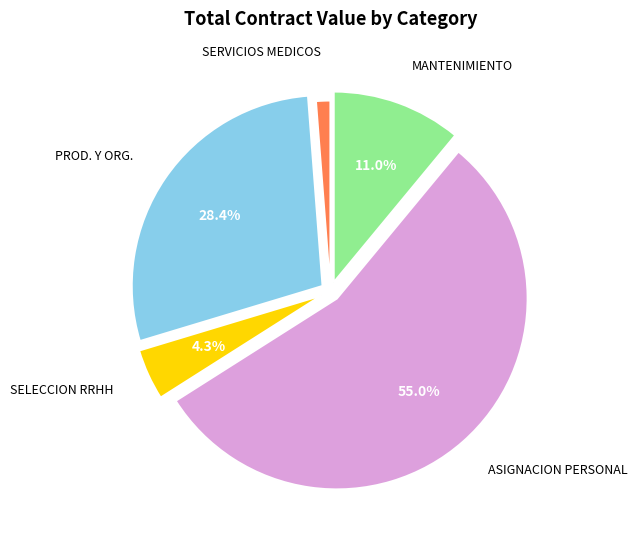

Combined, do SERVICIOS MEDICOS and ASIGNACION PERSONAL account for over 50%?

Yes